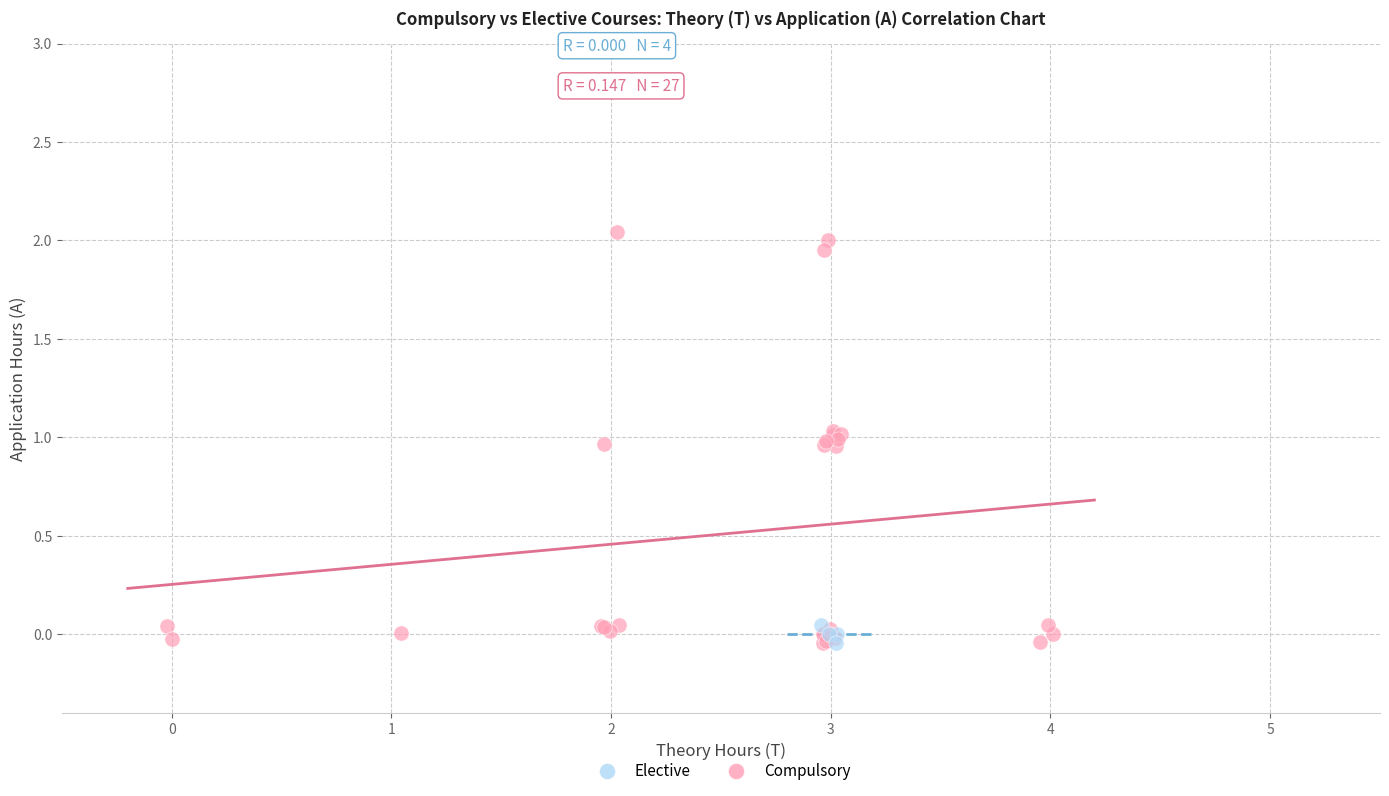

Which series has the largest Y range (max minus min)?

Compulsory